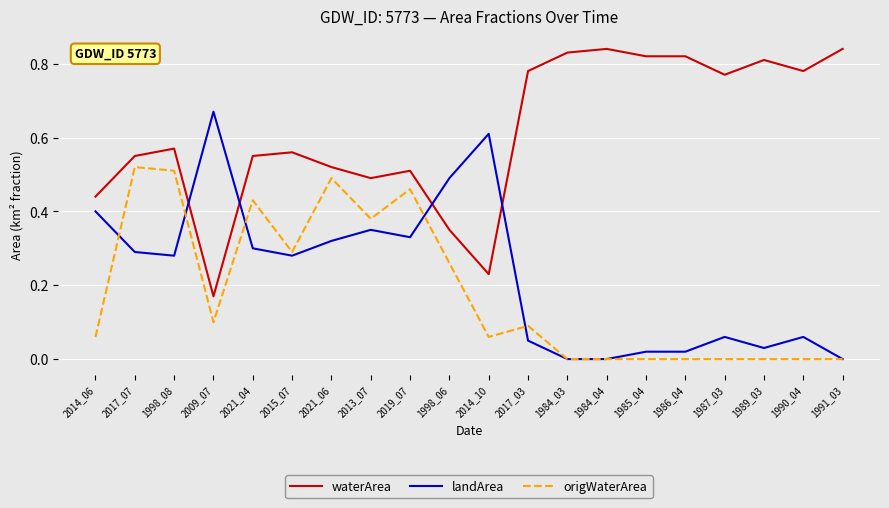

At which category does origWaterArea reach its first local peak?

2017_07